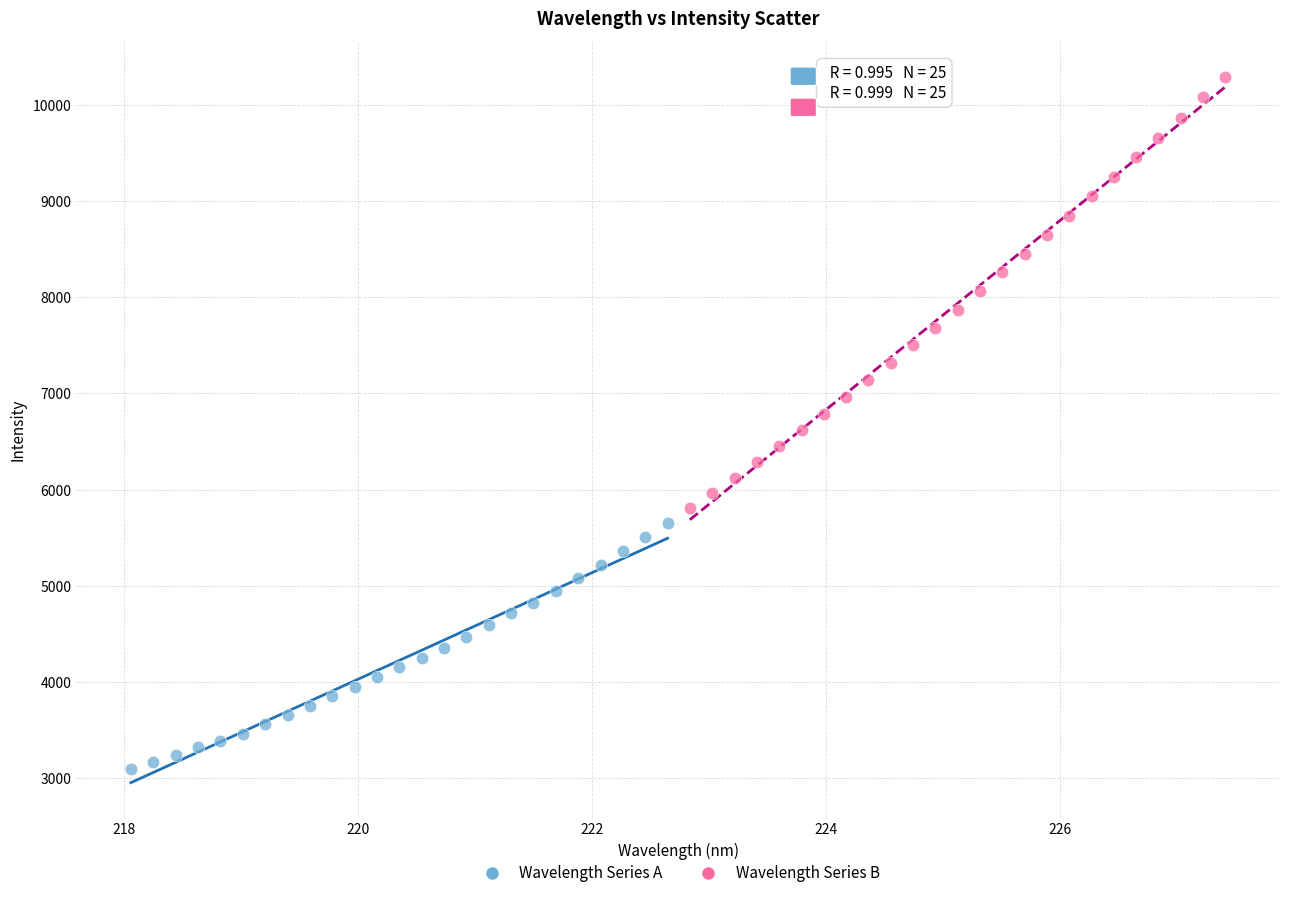

What are all the series names shown in the legend?

Wavelength Series A, Wavelength Series B